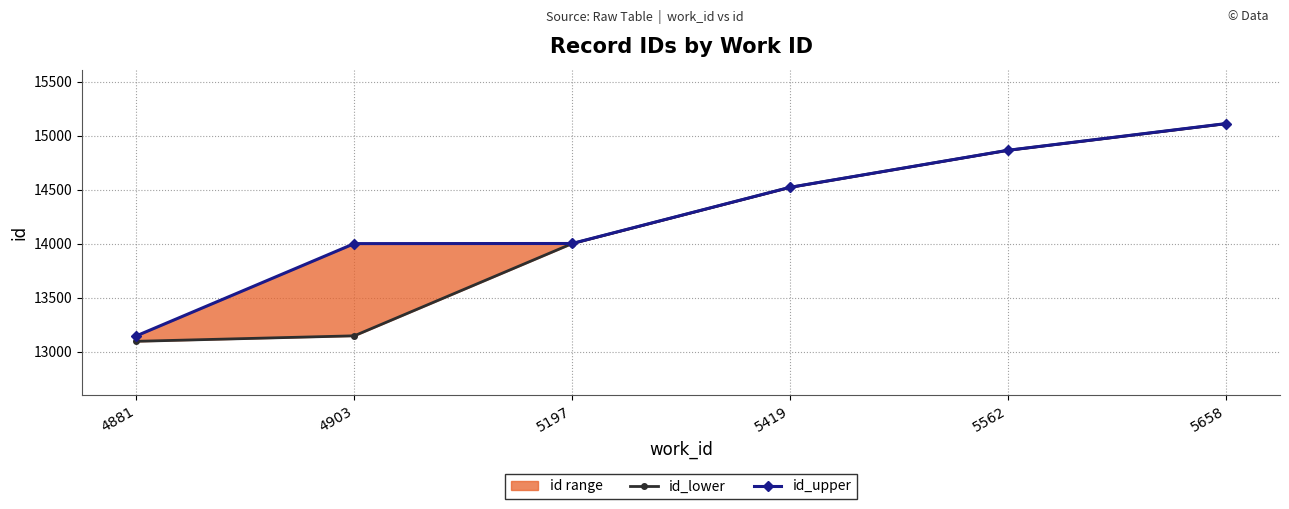

True or false: id_upper and id_lower intersect in this chart.

False